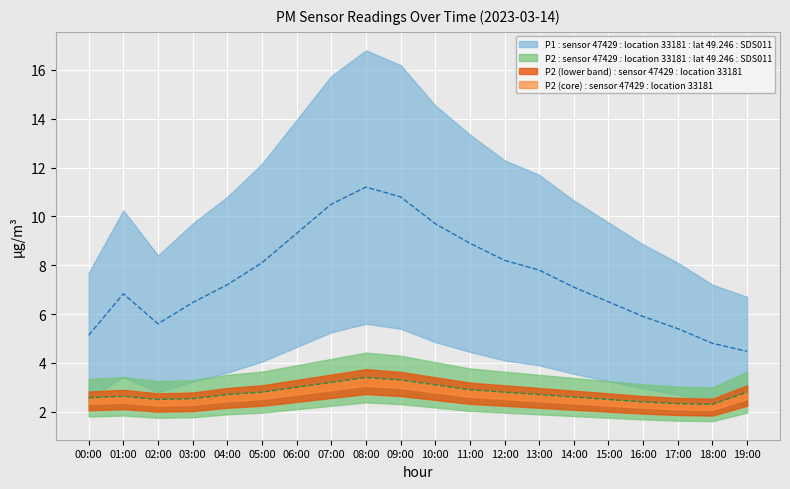

True or false: P2 and P1 cross at least once.

False